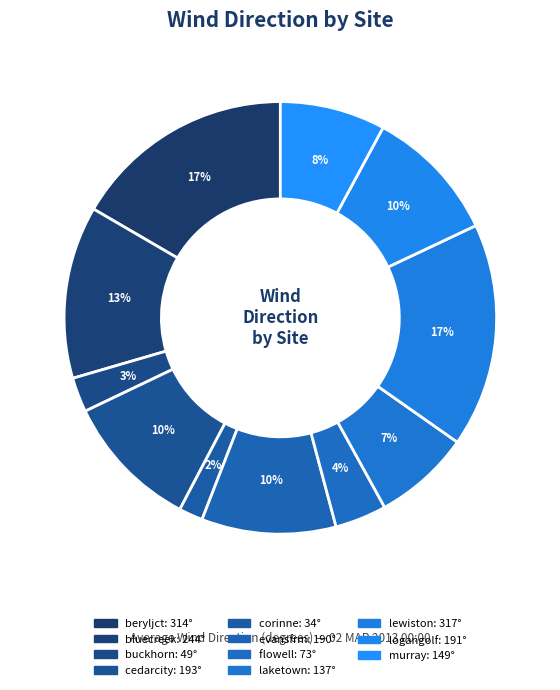

Count the number of slices in the pie.

11